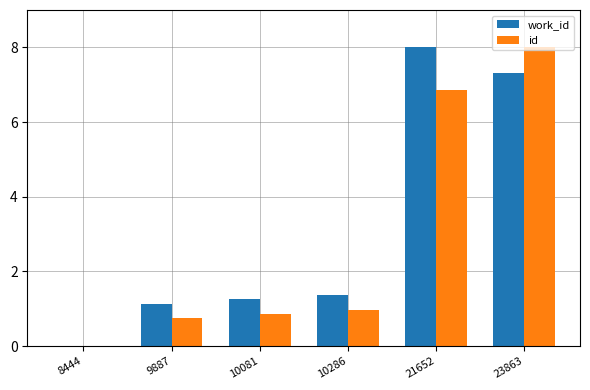

Are the bars horizontal?

No